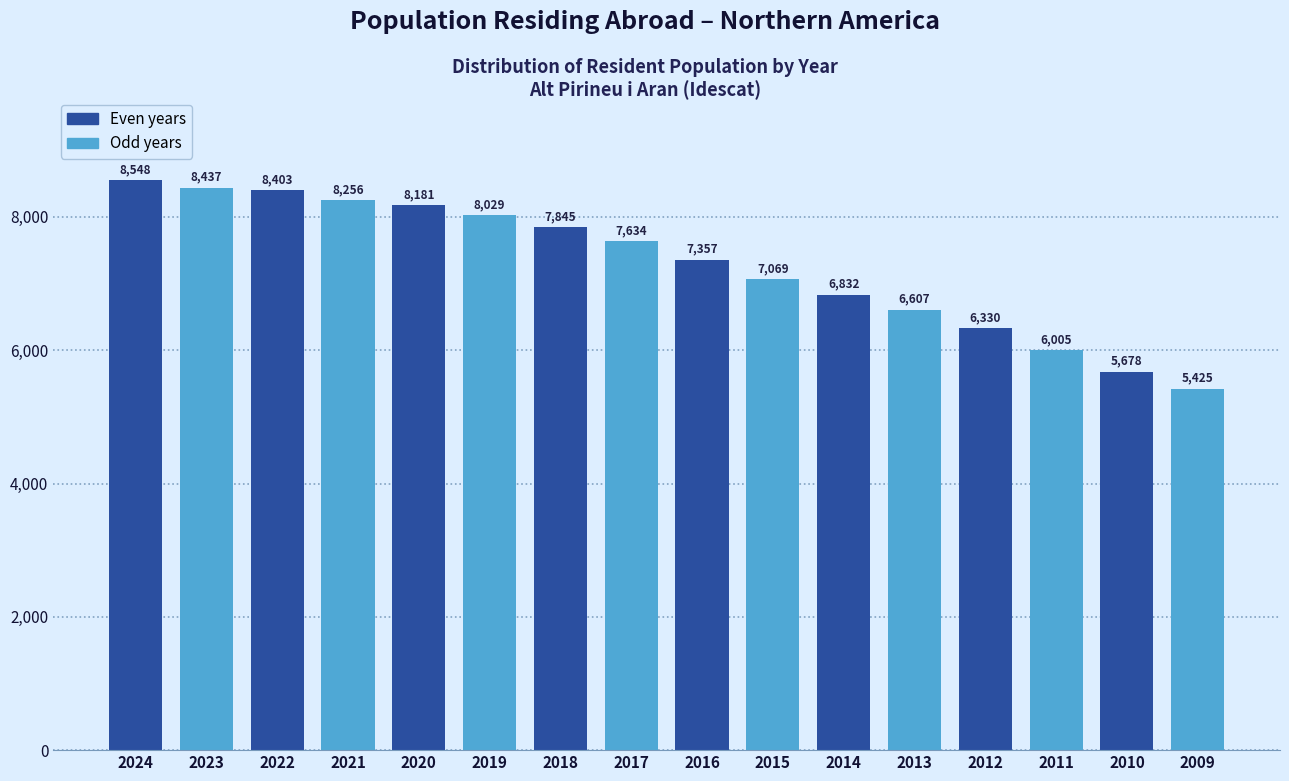

Reading left to right, extract all data points from this chart.

8548	8437	8403	8256	8181	8029	7845	7634	7357	7069	6832	6607	6330	6005	5678	5425